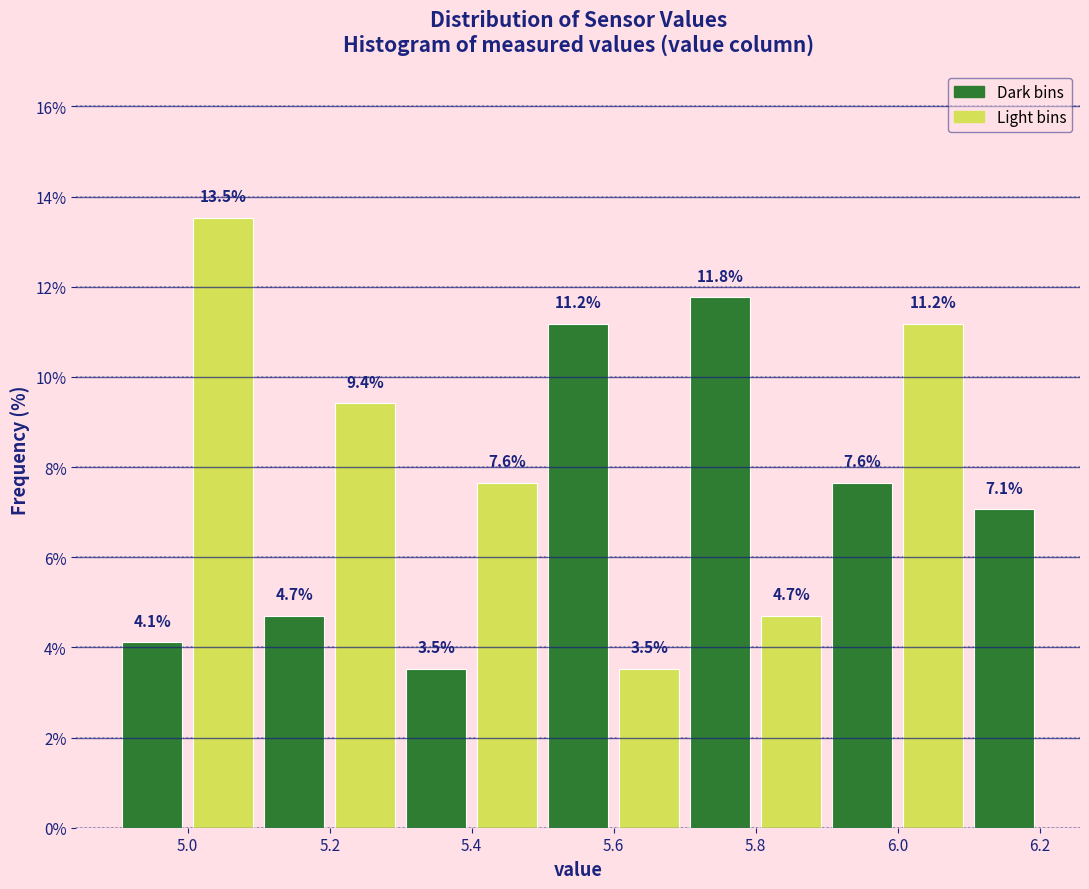

Reading left to right, transcribe this chart: for each bar, give the range it covers on the x-axis and its height.

4.9 to 5.0: 4.1
5.0 to 5.1: 13.5
5.1 to 5.2: 4.7
5.2 to 5.3: 9.4
5.3 to 5.4: 3.5
5.4 to 5.5: 7.6
5.5 to 5.6: 11.2
5.6 to 5.7: 3.5
5.7 to 5.8: 11.8
5.8 to 5.9: 4.7
5.9 to 6.0: 7.6
6.0 to 6.1: 11.2
6.1 to 6.2: 7.1